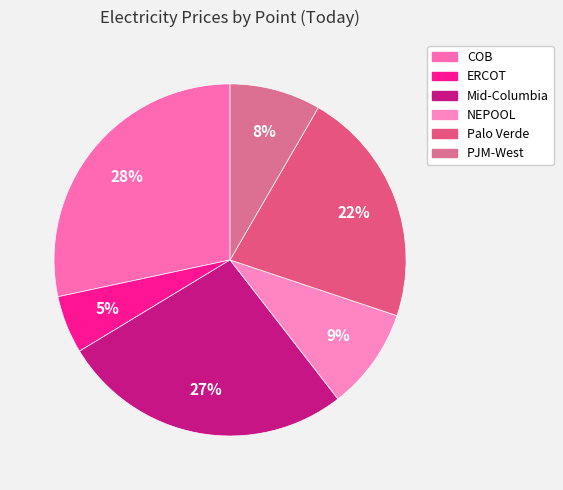

What percentage do NEPOOL and PJM-West together represent?

17.7%